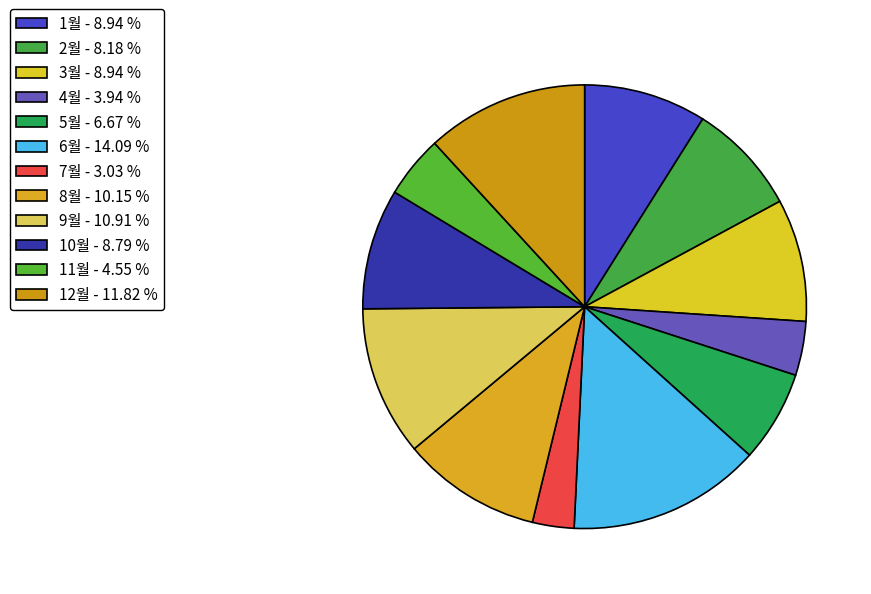

Which category has the biggest portion of the pie?

6월